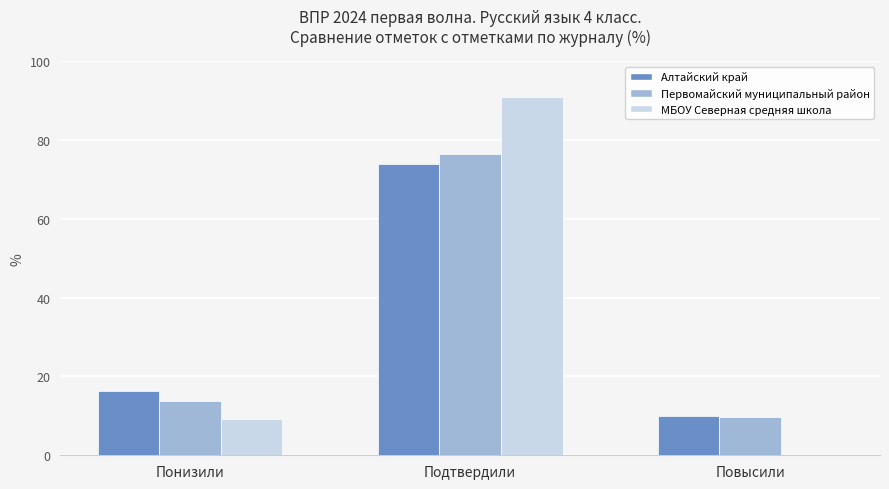

Are the bars horizontal?

No